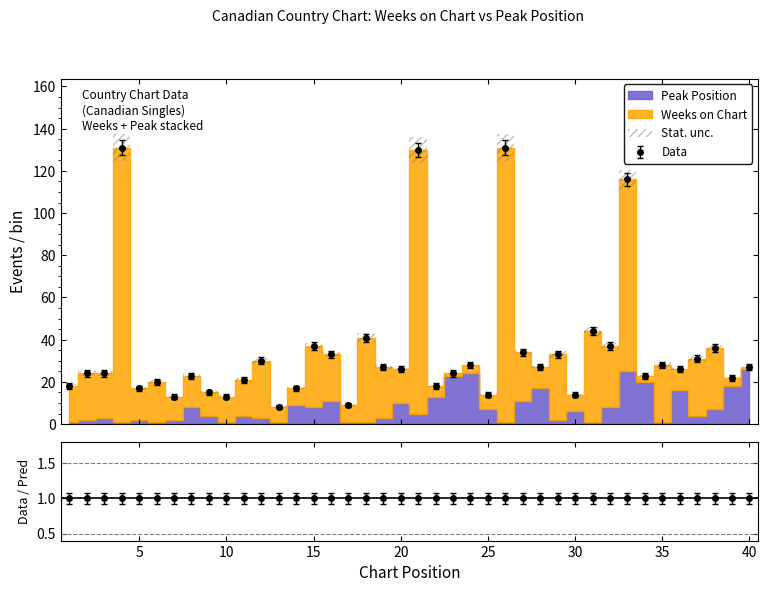

At which label is Peak Position closest to 13?

22